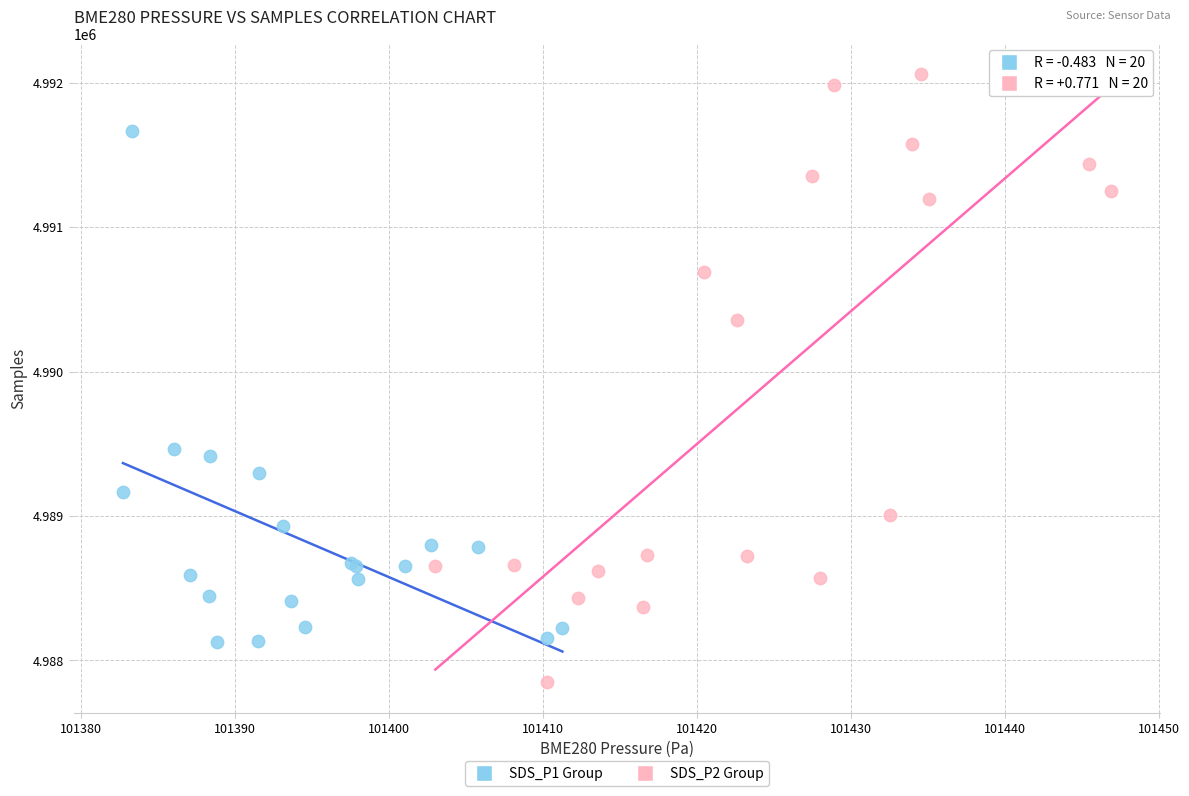

Which series reaches the maximum Y coordinate?

SDS_P2 Group